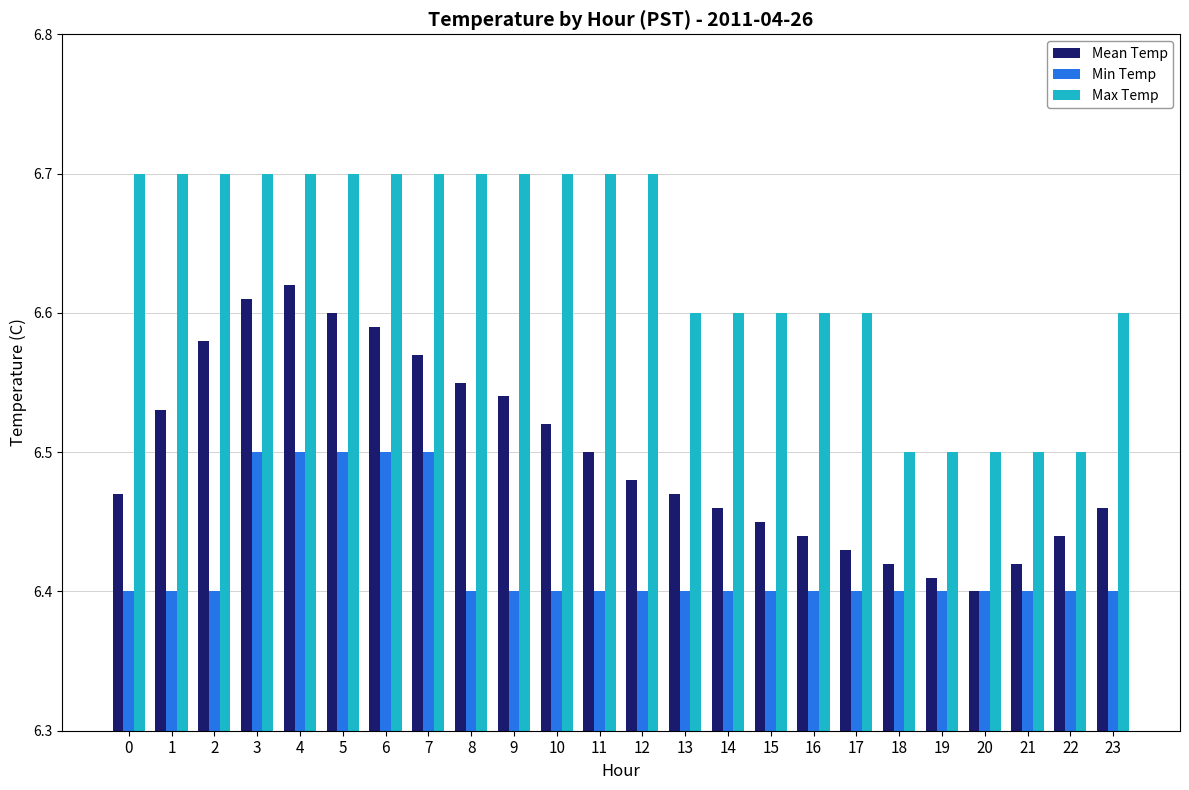

List the series in order of their peak value, lowest first.

Min Temp, Mean Temp, Max Temp